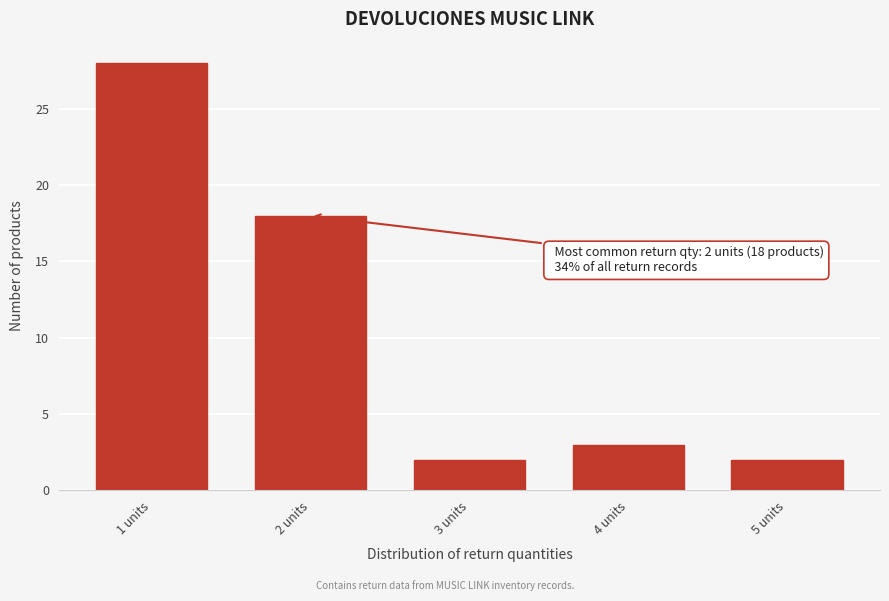

Reading left to right, what are all the values shown in this chart?

28	18	2	3	2